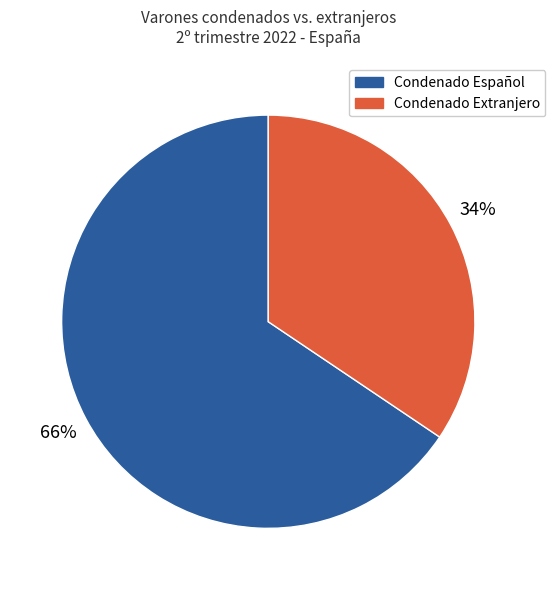

To the nearest percent, what is the combined percentage of Condenado Extranjero and Condenado Español?

100%